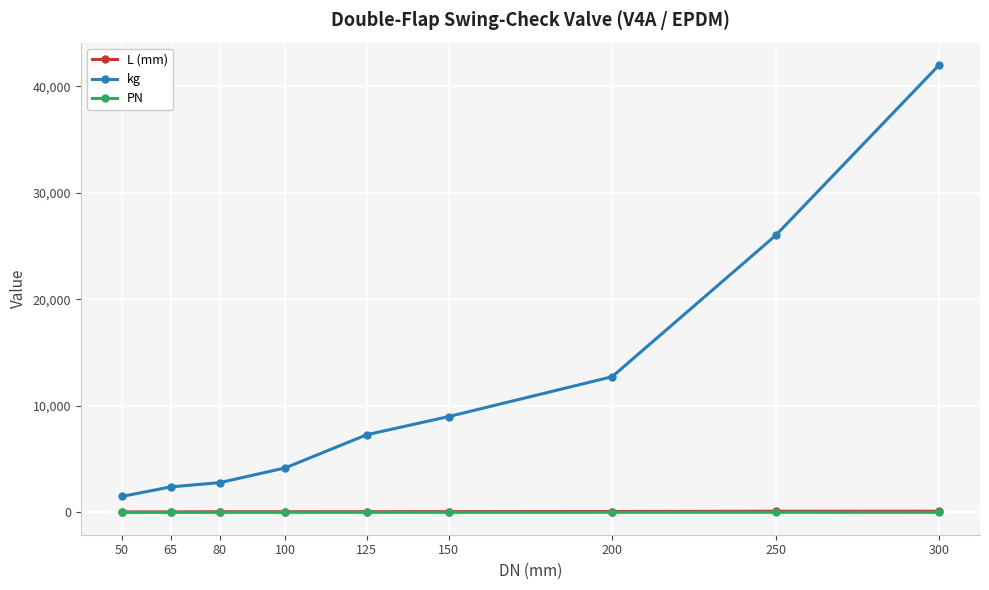

What is the average value of the PN series?

15